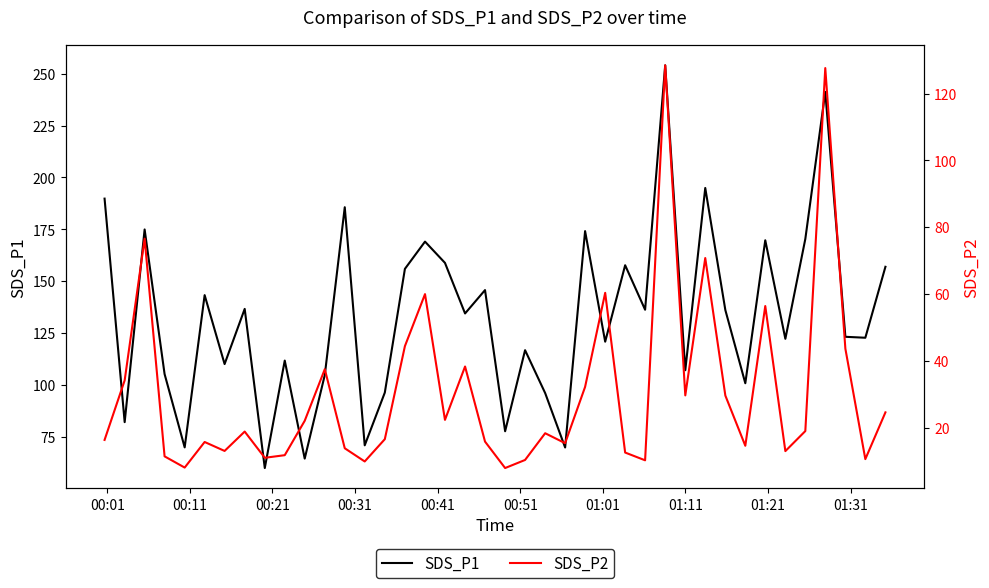

How many lines are shown in the chart?

2